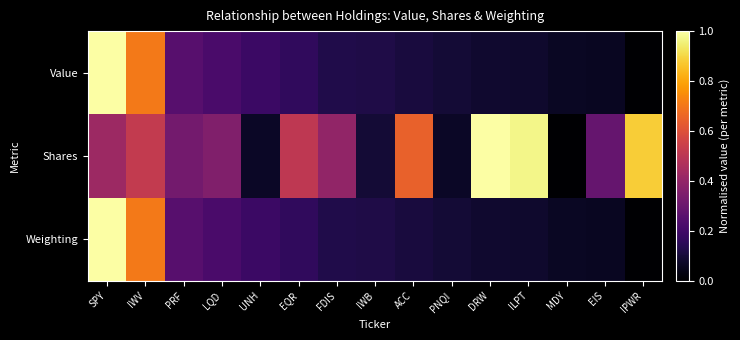

At which category is the sum across all series the highest?

SPY